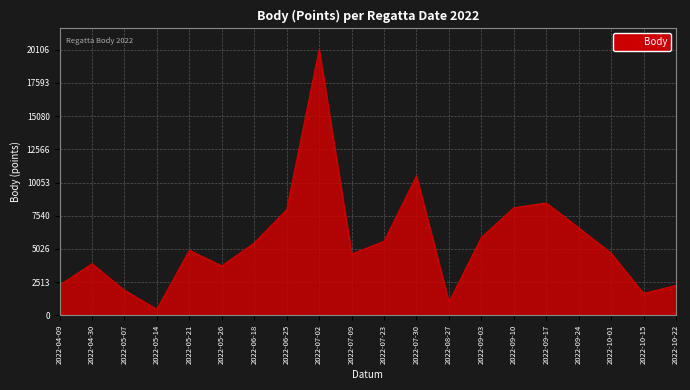

How many lines are shown in the chart?

1